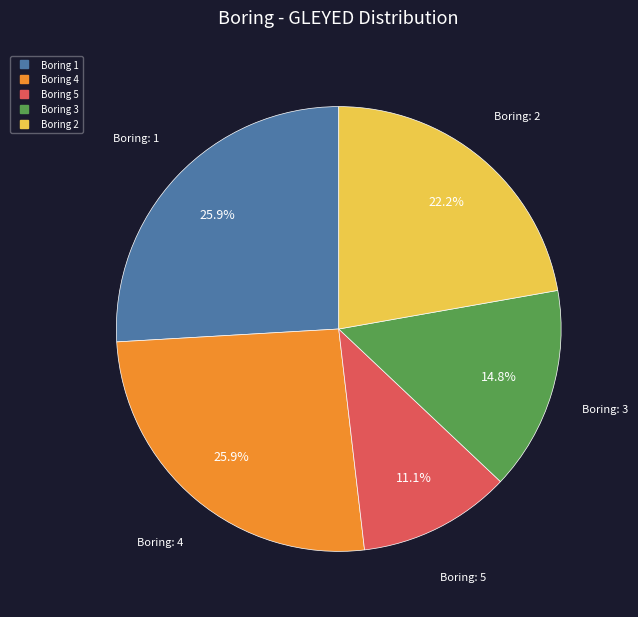

Does any single category account for the majority?

No